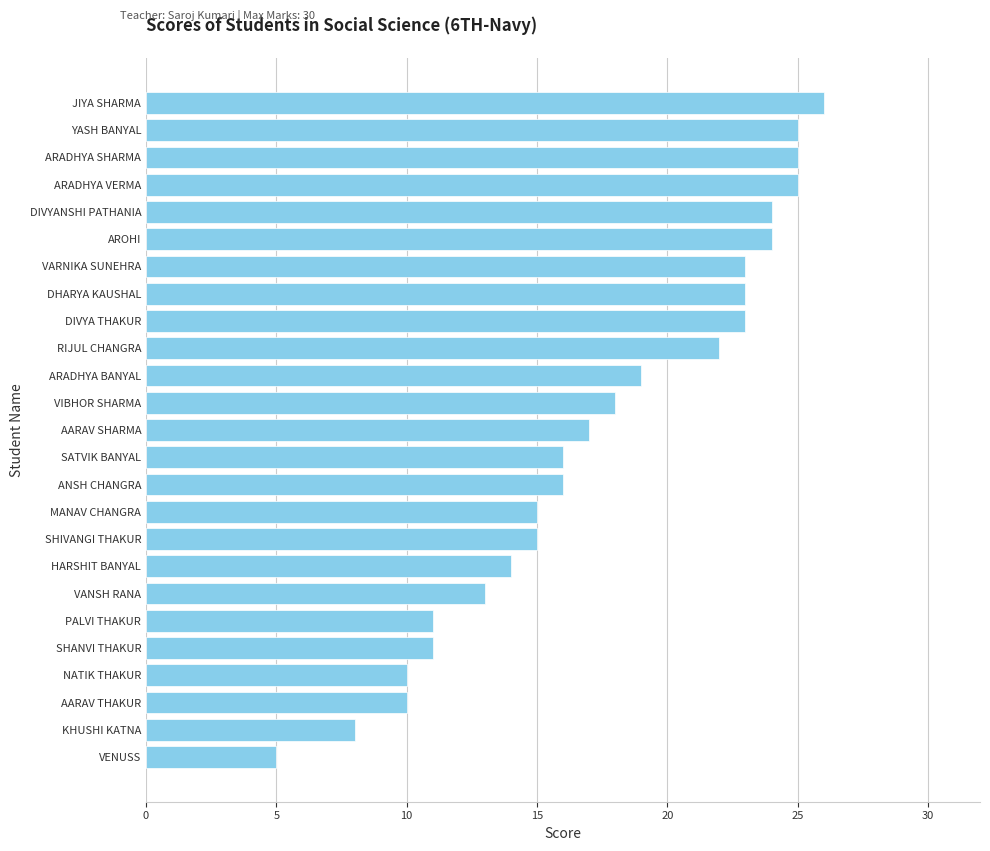

What is the average value?

18